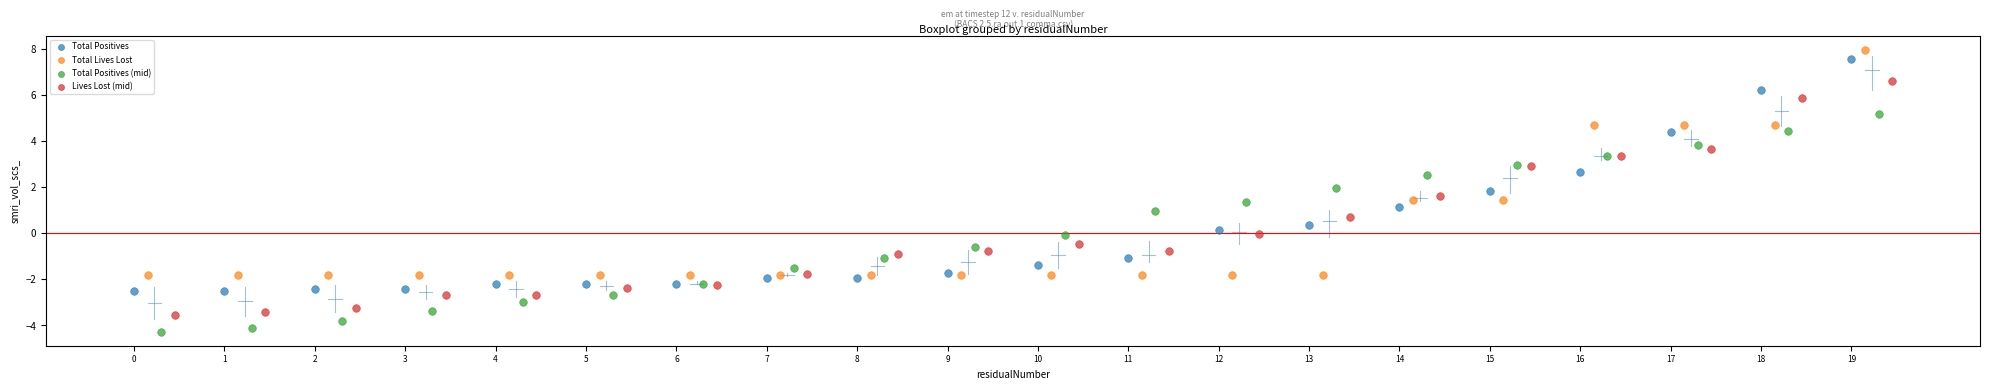

Which series reaches the minimum Y coordinate?

Total Positives (mid)